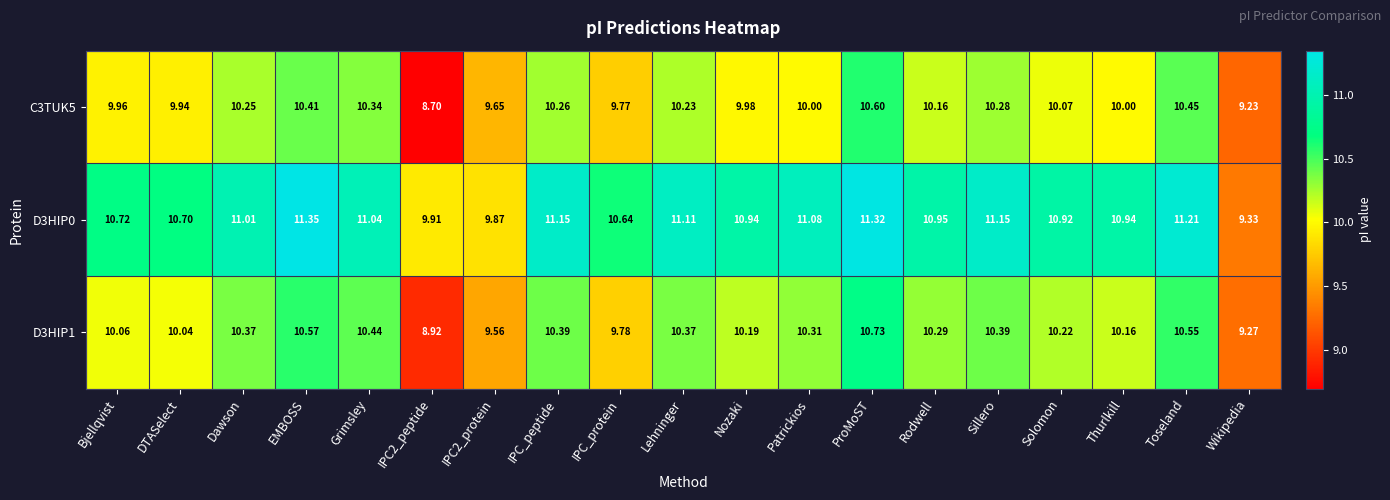

At which label does C3TUK5 reach its peak?

ProMoST